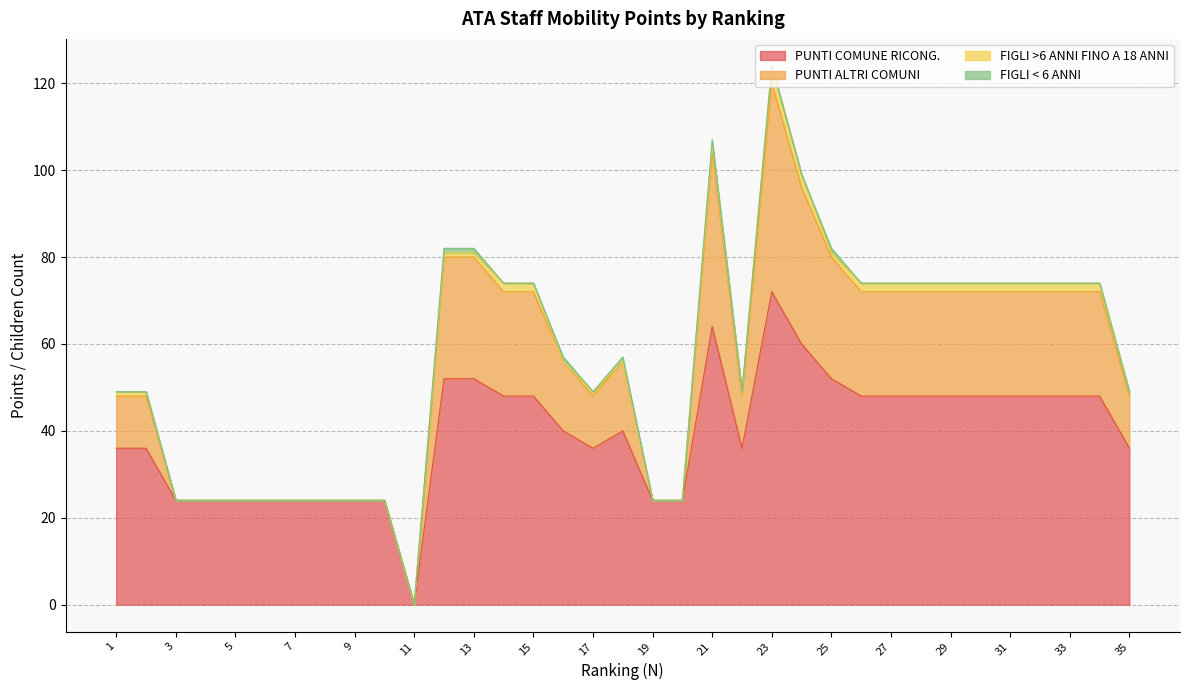

True or false: PUNTI COMUNE RICONG. and PUNTI ALTRI COMUNI intersect in this chart.

False